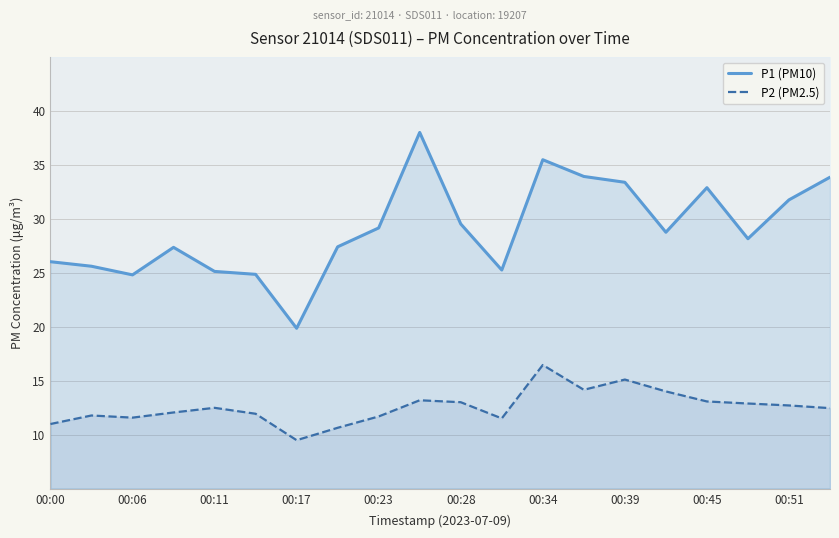

True or false: P2 (PM2.5) and P1 (PM10) cross at least once.

False